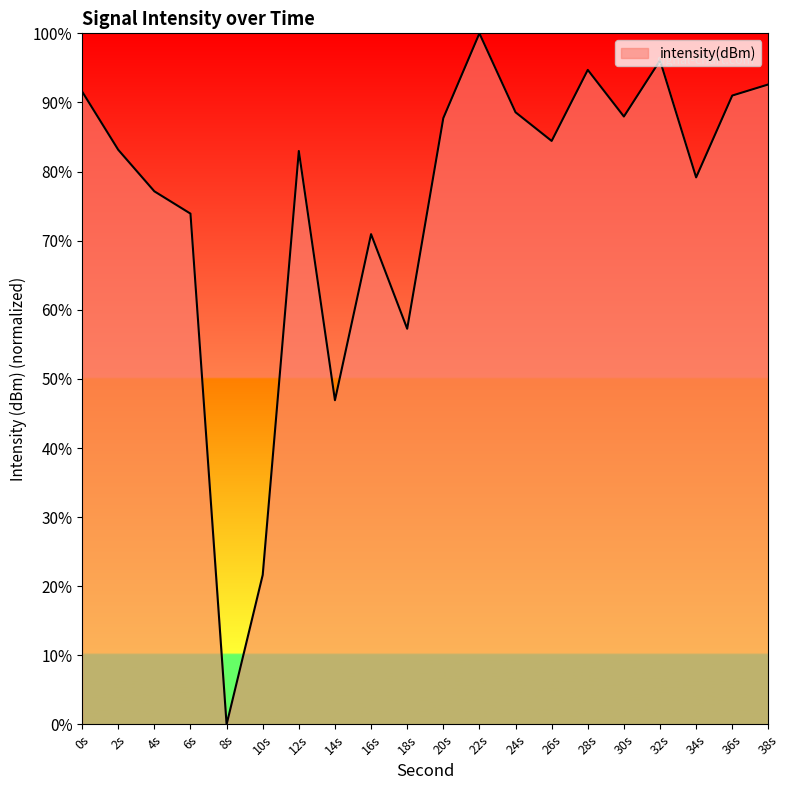

The chart shows a value of 14.4 at 18s. True or false?

False